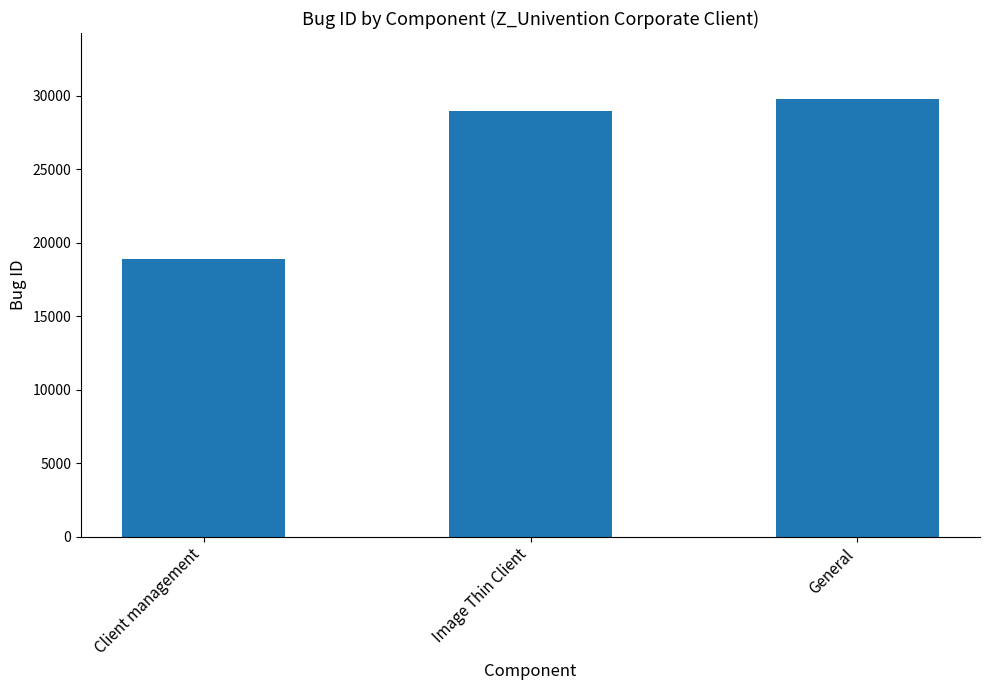

At which label is the value closest to 24341?

Image Thin Client